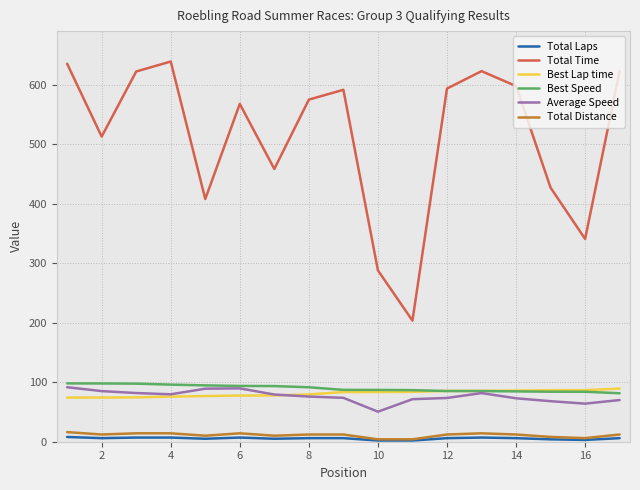

Which series has the widest spread of values?

Total Time